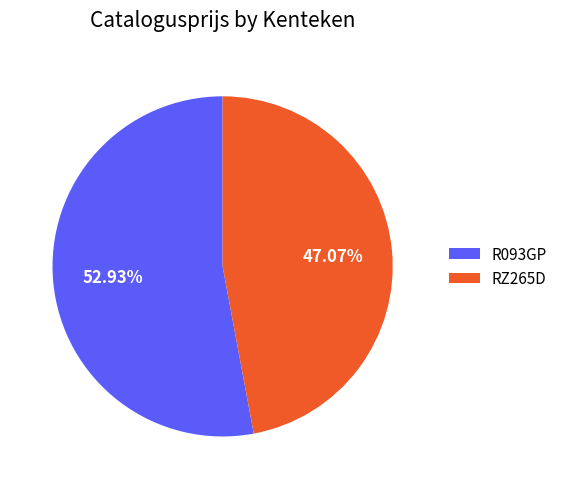

To the nearest percent, what portion does RZ265D represent?

47%